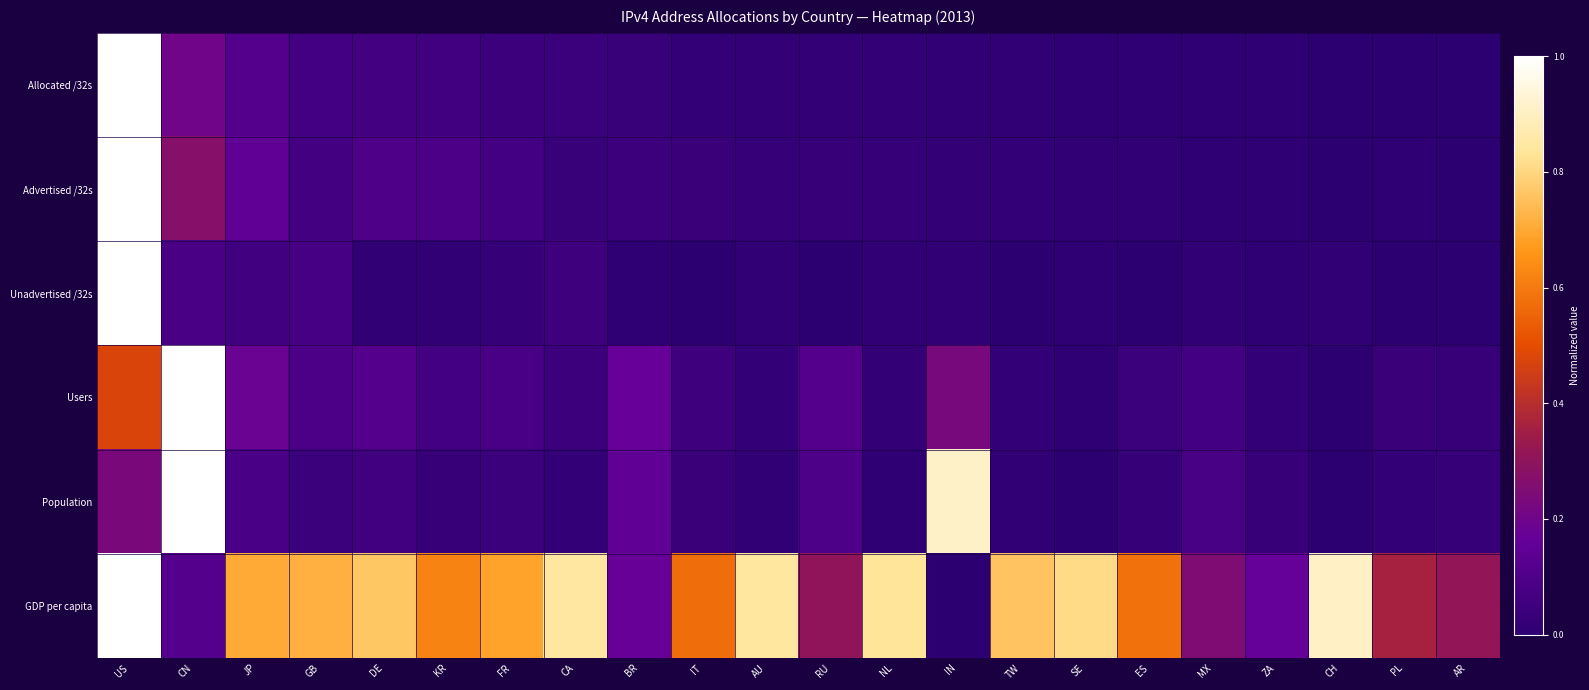

What is the greatest value displayed?

1.0